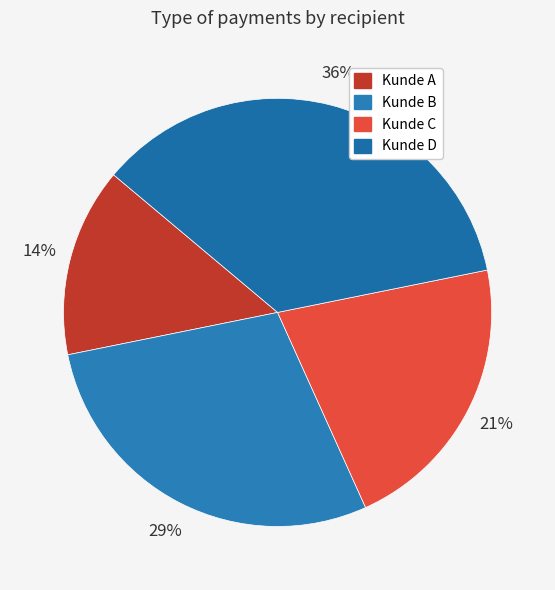

Combined, do Kunde B and Kunde D account for over 50%?

Yes